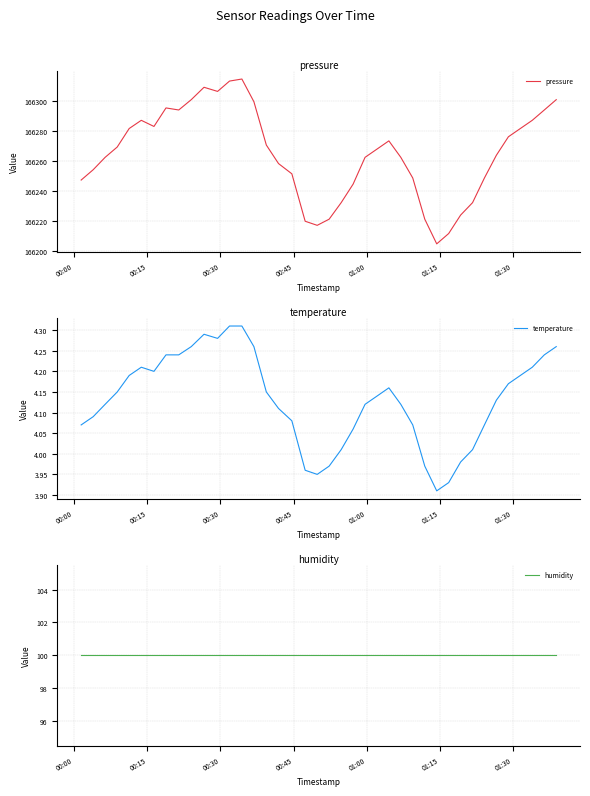

True or false: pressure and humidity intersect in this chart.

False